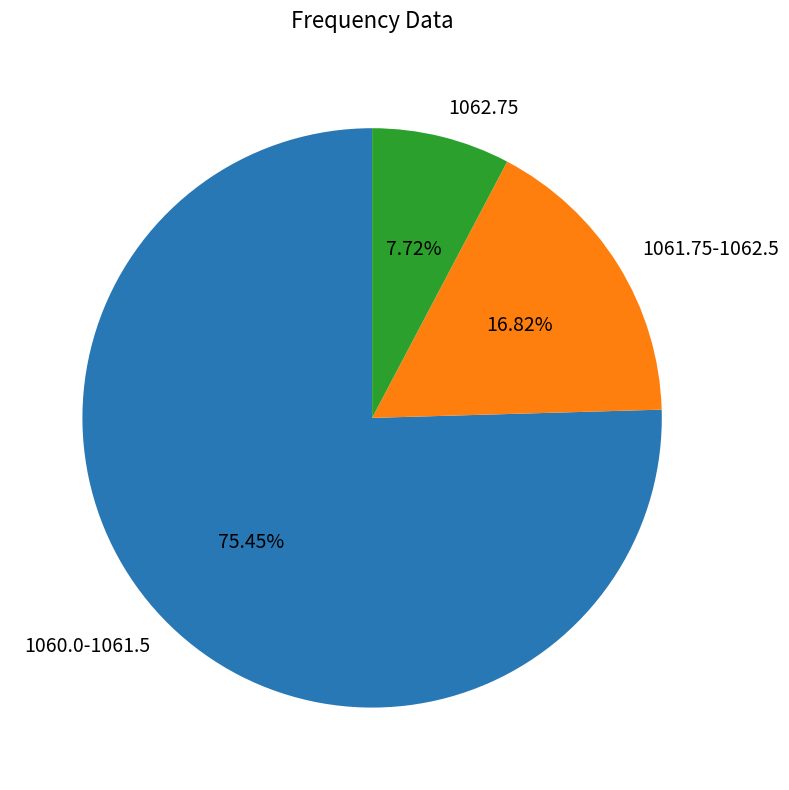

What is the majority slice?

1060.0-1061.5